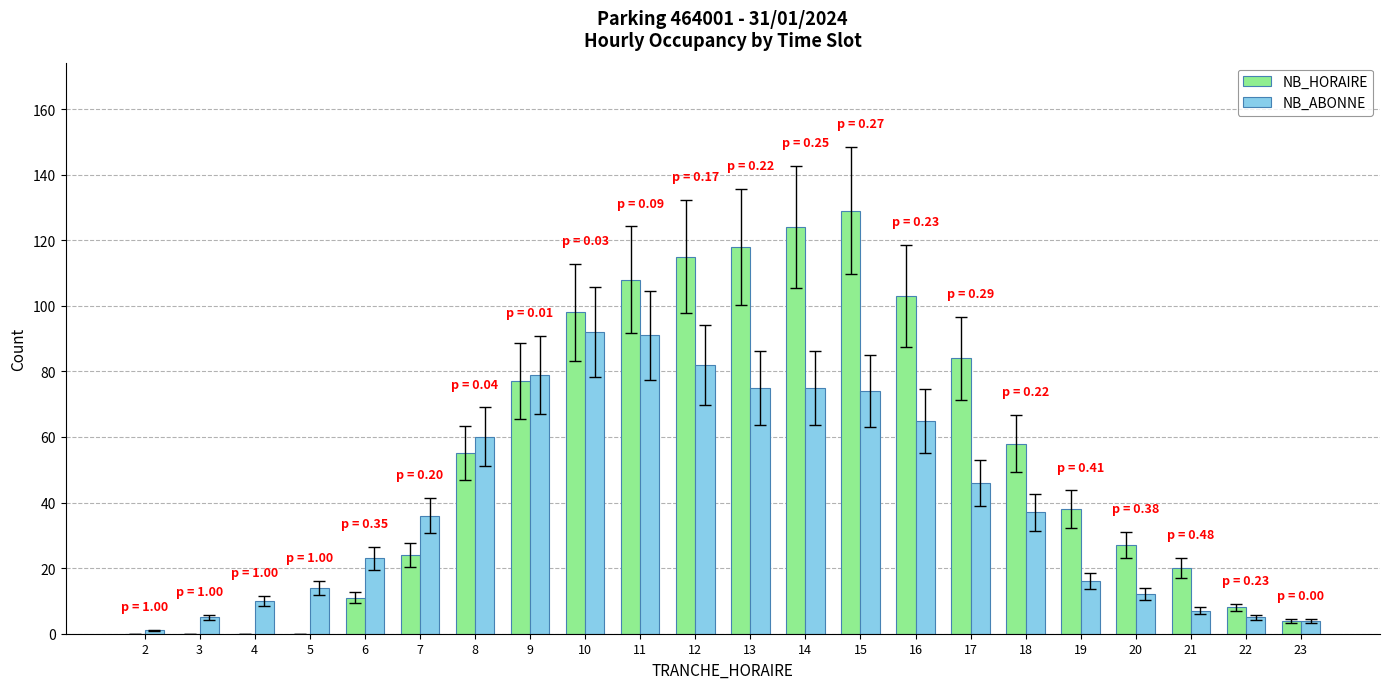

At which category is the sum across all series the highest?

15